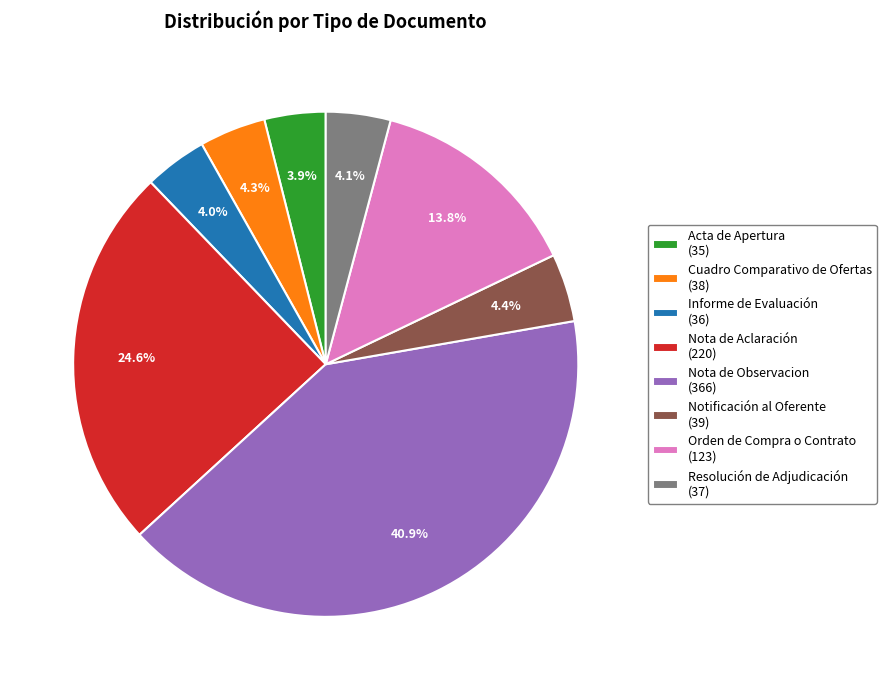

How many slices are in this pie chart?

8